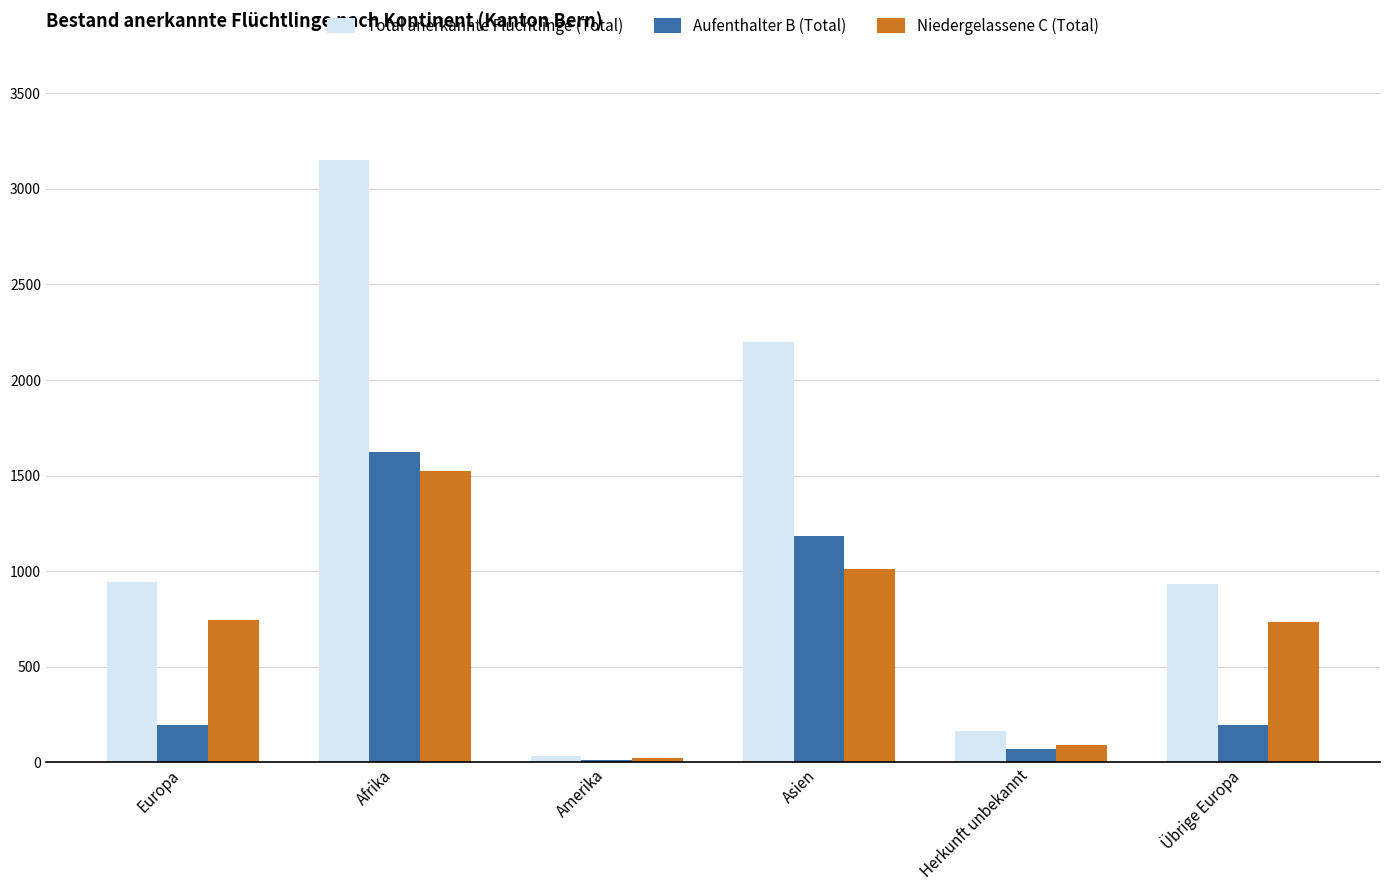

What is the value of the Aufenthalter B (Total) bar at the 5th from the left?

72